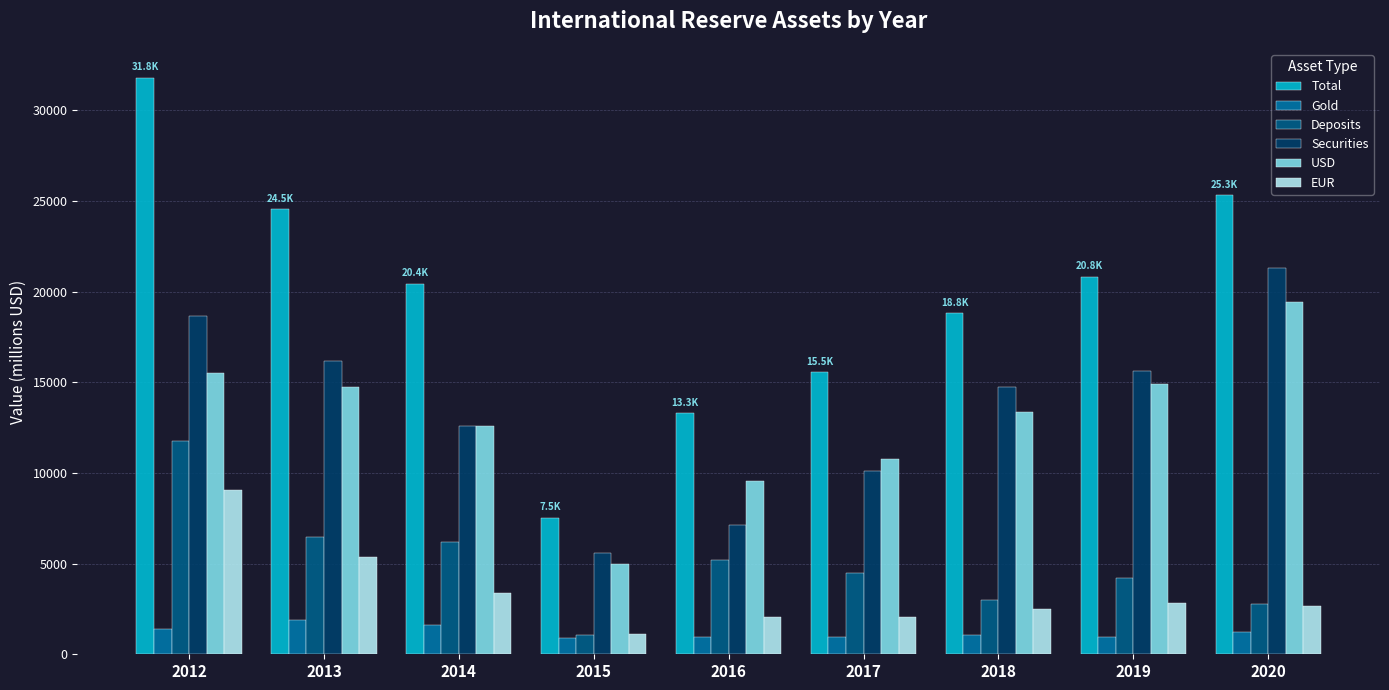

At how many categories does at least one series exceed 11745?

8